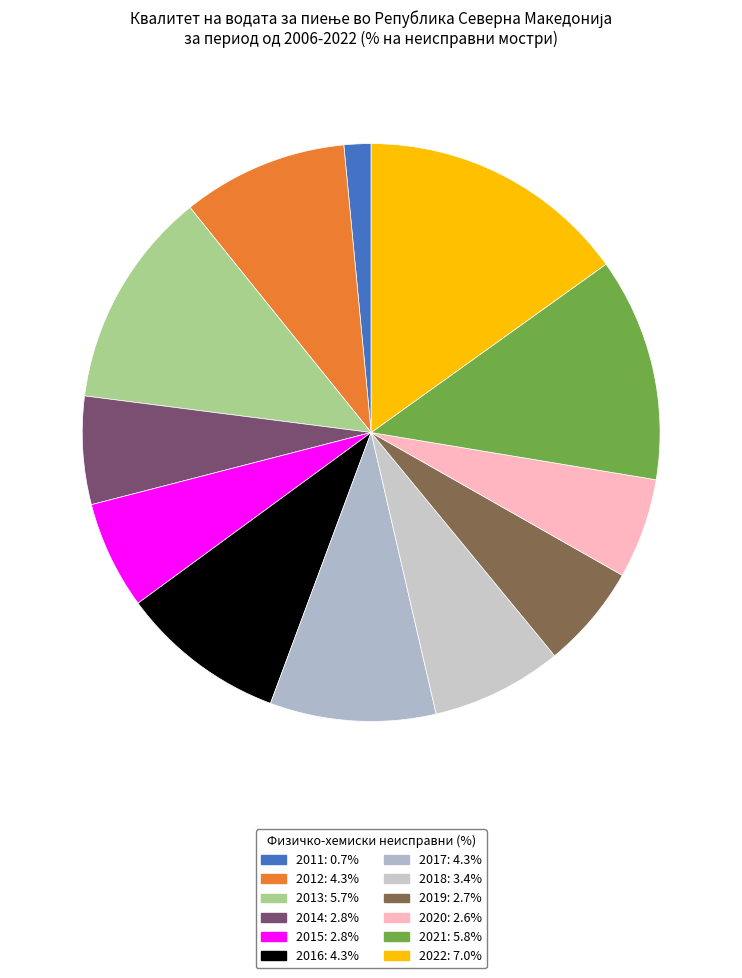

Count the number of slices in the pie.

12